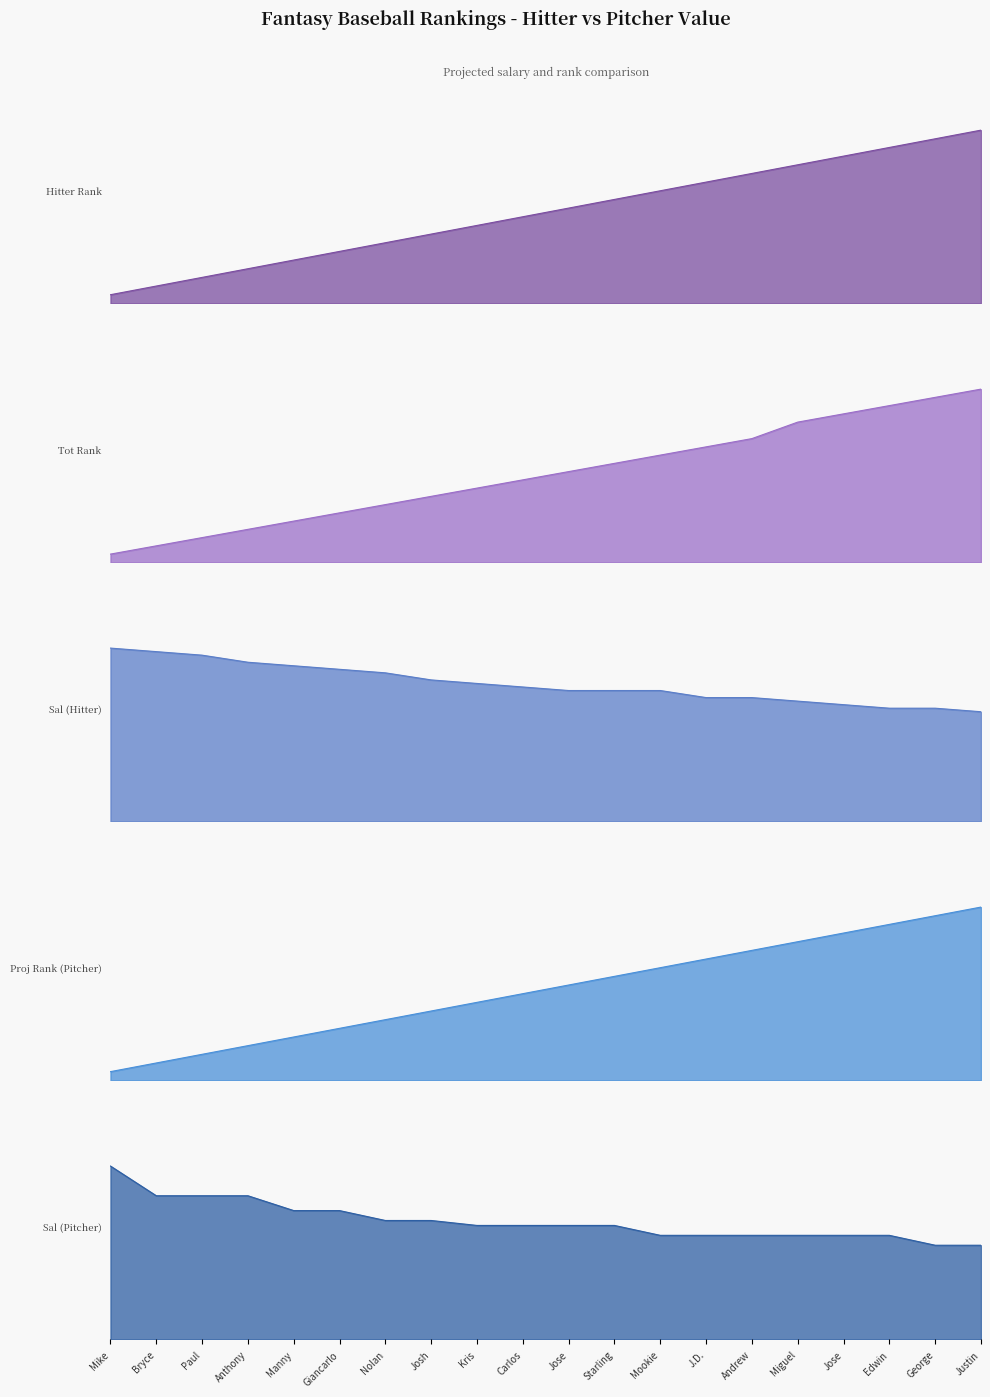

Where does the Sal (Hitter) series first go above 38?

Mike